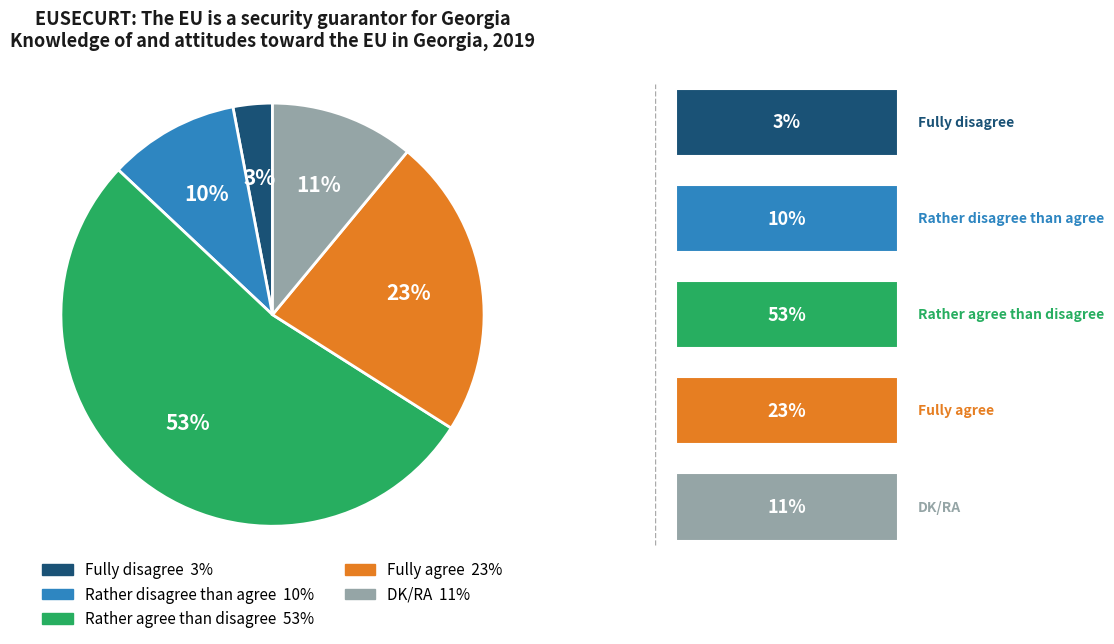

What is the largest slice in the pie chart?

Rather agree than disagree